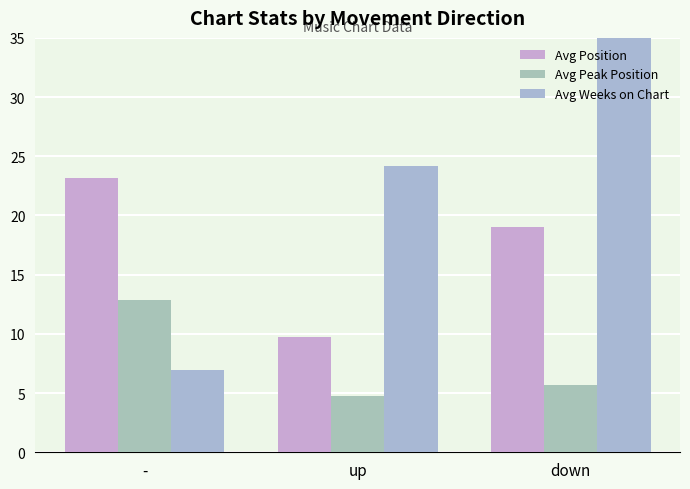

Reading left to right, list all the values displayed in this chart.

Avg Position: 23.2	9.7	19.0
Avg Peak Position: 12.8	4.7	5.7
Avg Weeks on Chart: 7.0	24.1	39.0